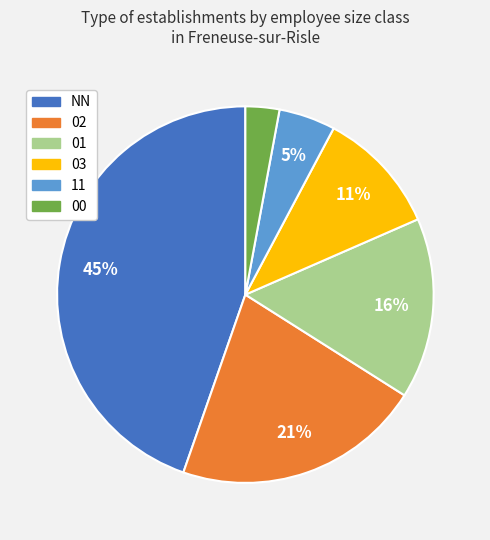

Rank the categories by value from highest to lowest.

NN, 02, 01, 03, 11, 00